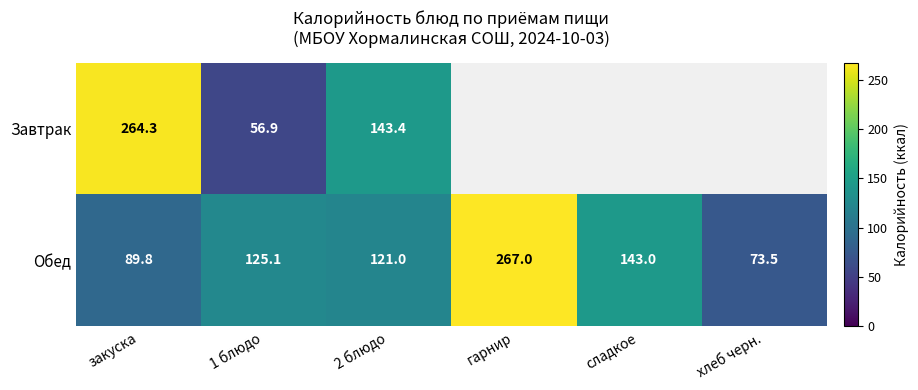

How many distinct data groups are displayed?

2